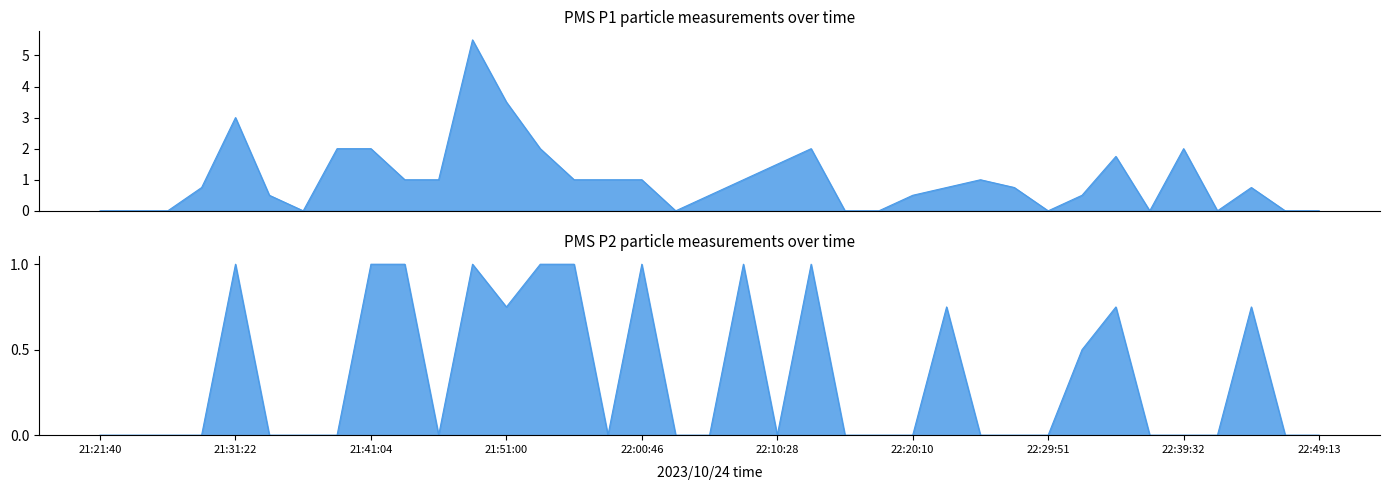

Which series has the largest range (max minus min)?

PMS_P1